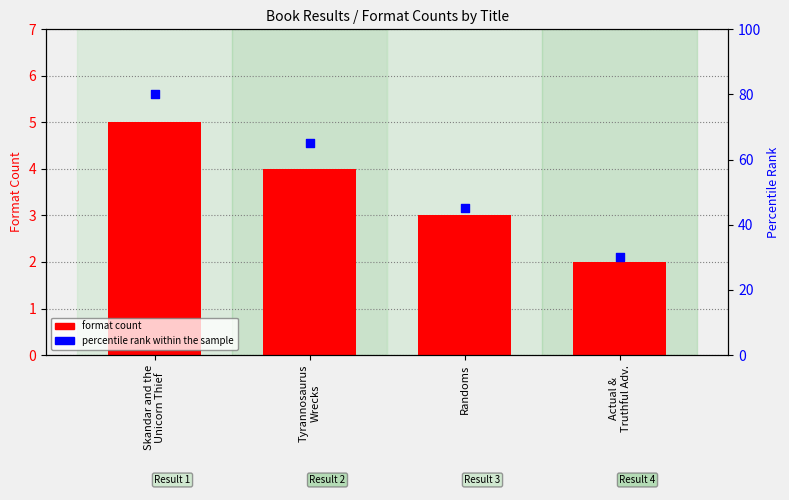

What is the total value across all series at Tyrannosaurus
Wrecks?

69